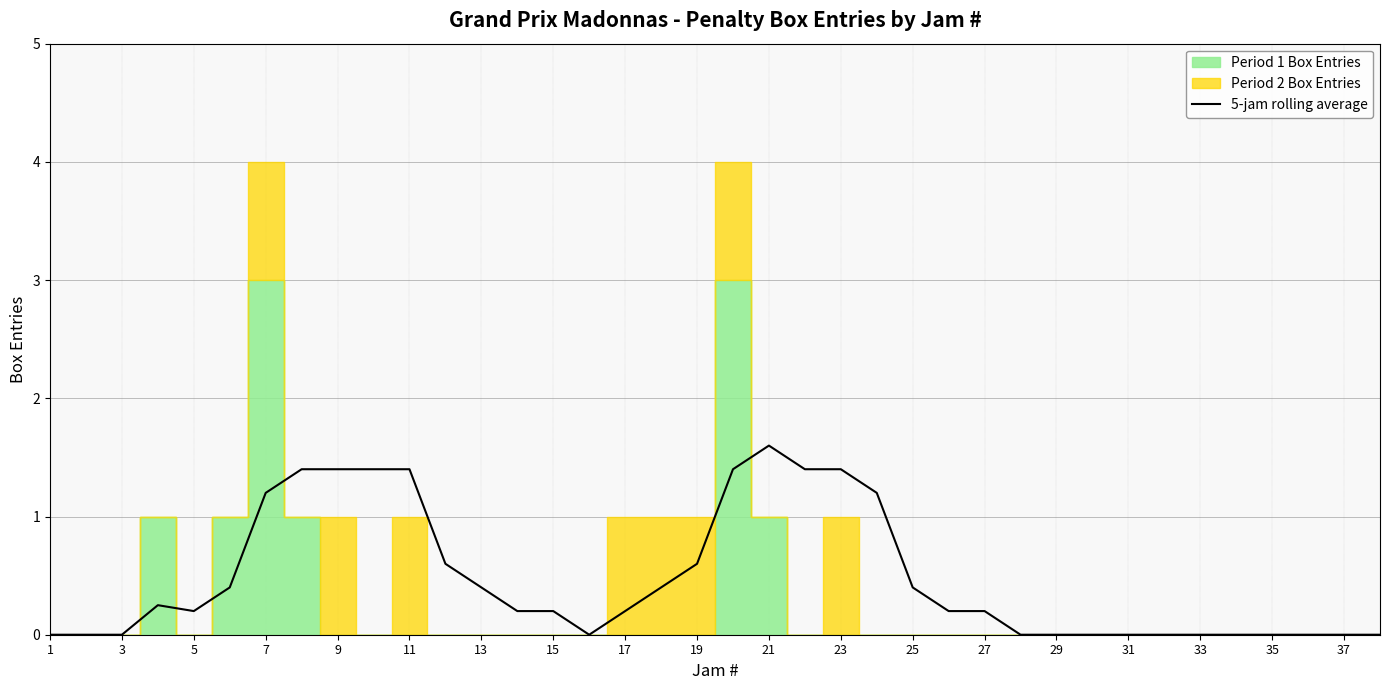

Is it true that 5-jam rolling average equals -0.8 at 35?

False